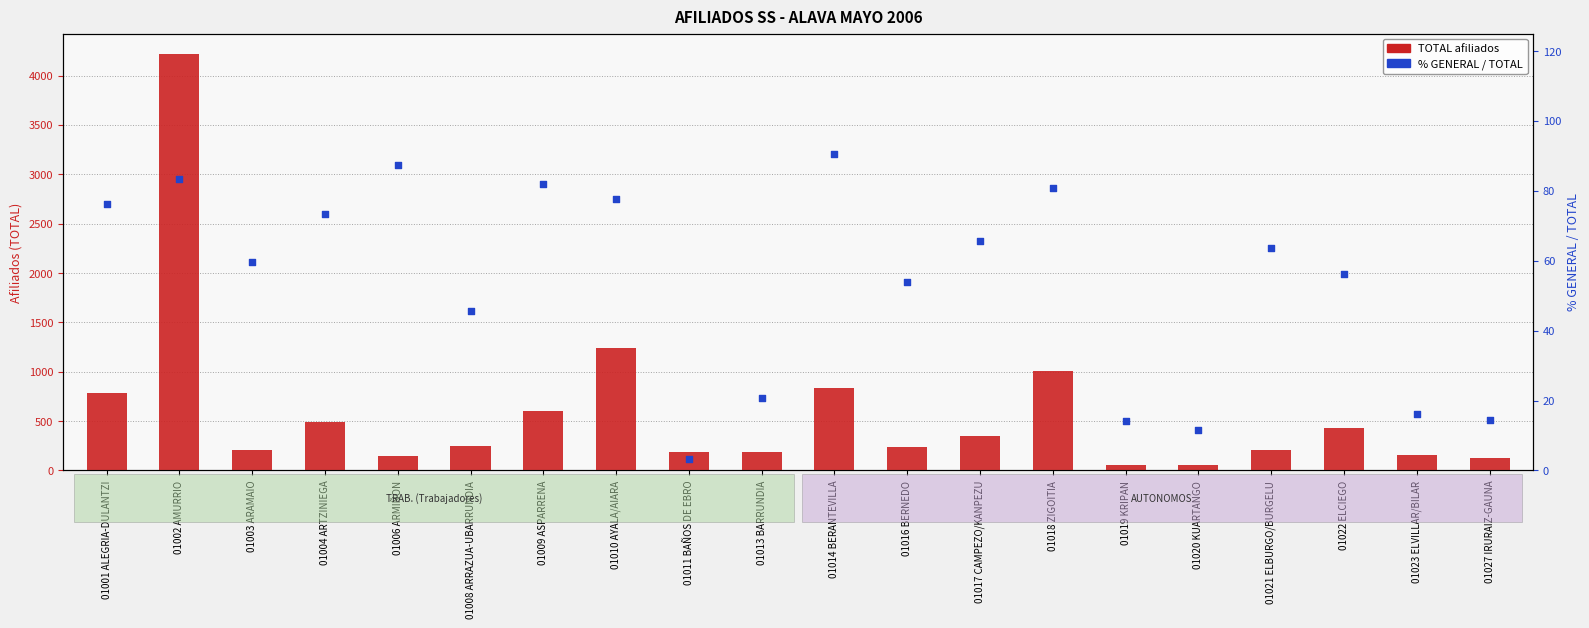

At how many categories does at least one series exceed 3734?

1